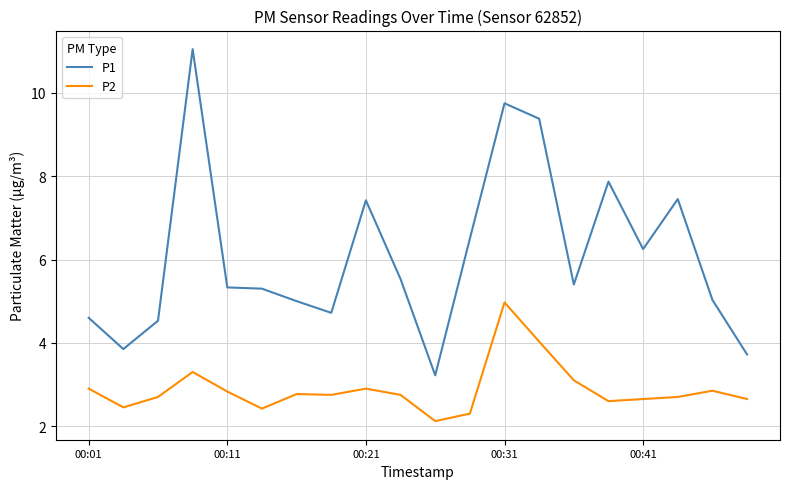

Which series has the widest spread of values?

P1